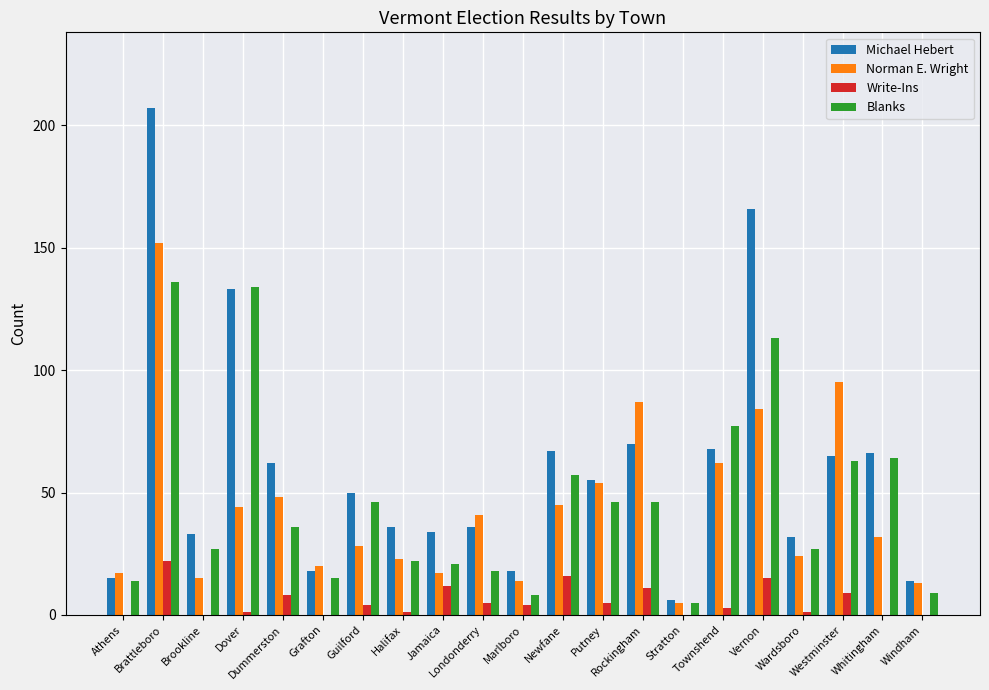

Between Stratton and Whitingham, which series saw the biggest shift?

Michael Hebert